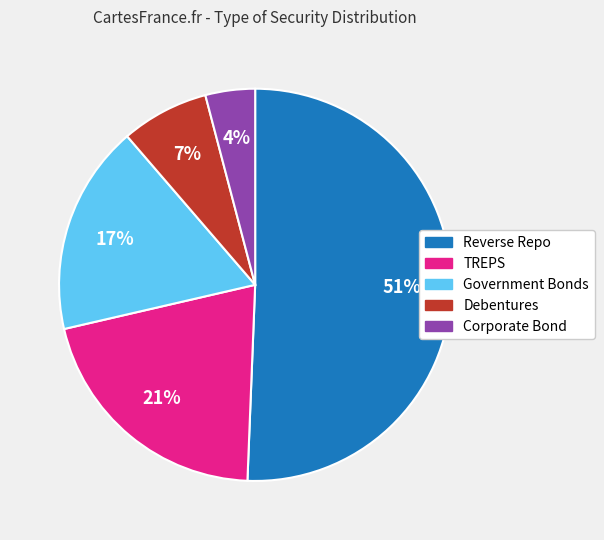

Which slice is the largest?

Reverse Repo